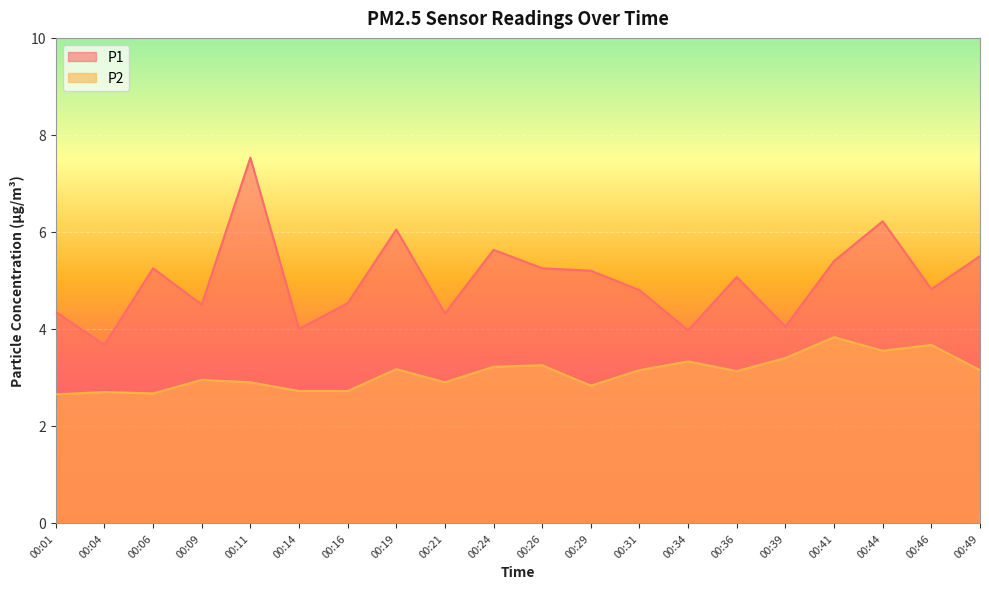

What is the highest value of the P2 series?

3.8